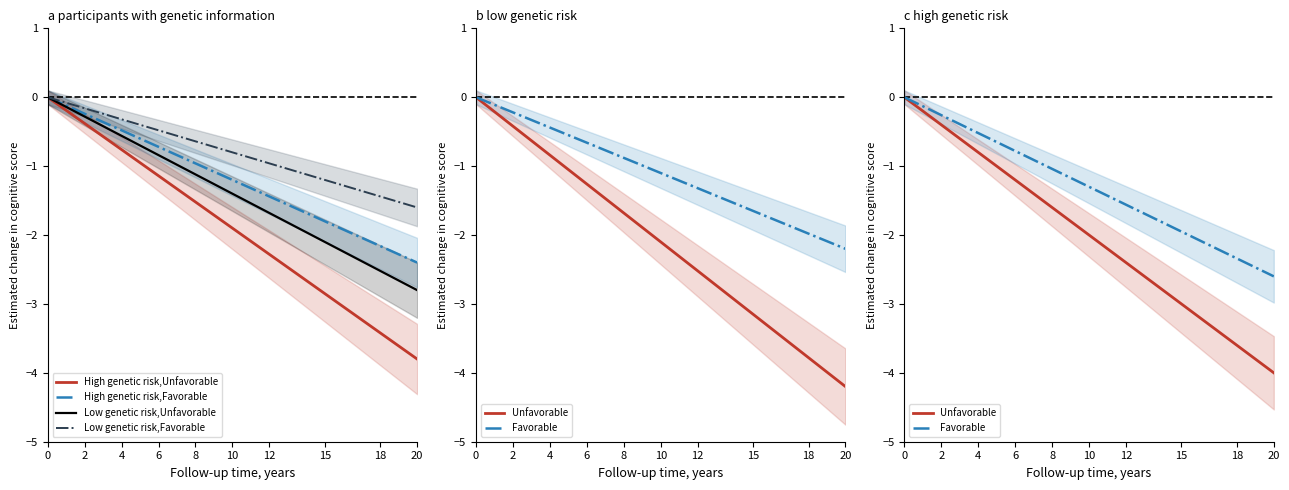

True or false: Low genetic risk,Unfavorable and Unfavorable cross at least once.

False